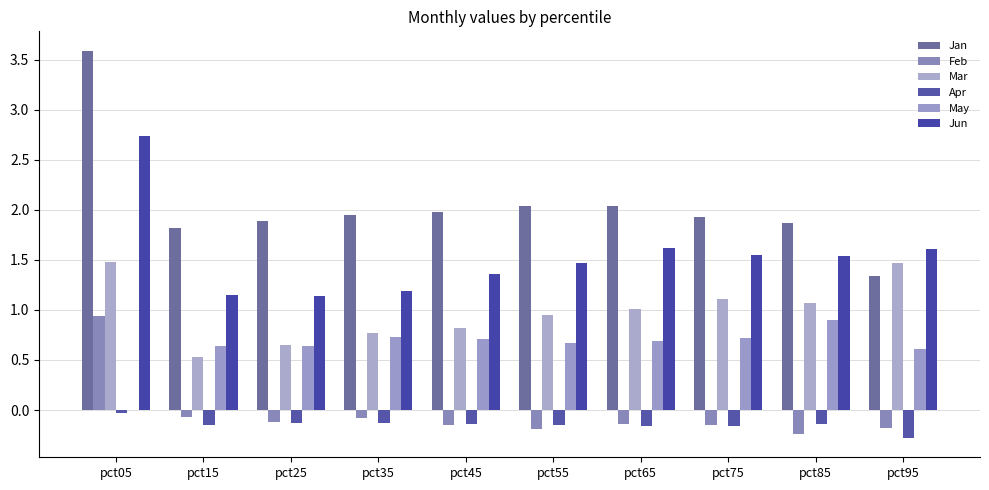

What is the difference between the second highest and second lowest values in the Jun series?

0.5